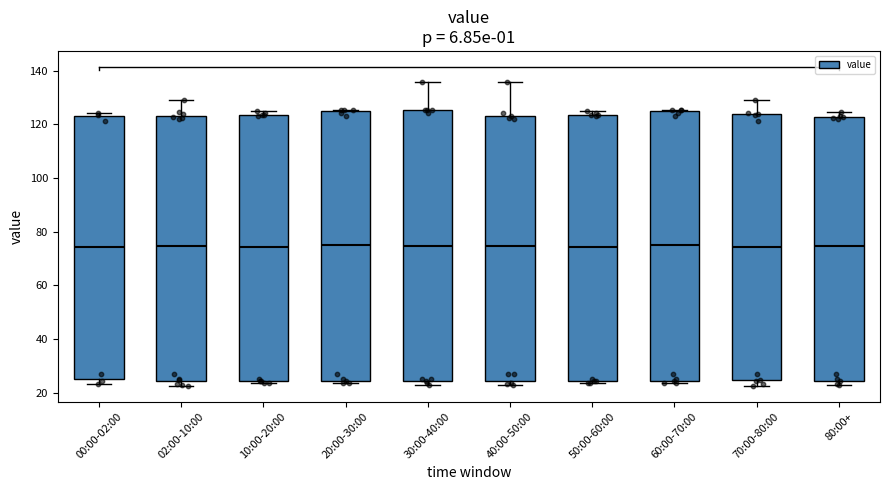

Reading left to right, read every box against the y-axis: the position of its median line, the range the box covers, and the ends of its whiskers. The values are not printed on the chart, so give them approximately, as read against the axis.

00:00-02:00: median 74, box 26 to 122, whiskers 24 to 124
02:00-10:00: median 74, box 24 to 124, whiskers 22 to 130
10:00-20:00: median 74, box 24 to 124, whiskers 24 (just below the box's lower edge) to 124 (just above the box's upper edge)
20:00-30:00: median 76, box 24 to 126, whiskers 24 (just below the box's lower edge) to 126
30:00-40:00: median 74, box 24 to 126, whiskers 22 to 136
40:00-50:00: median 74, box 24 to 124, whiskers 22 to 136
50:00-60:00: median 74, box 24 to 124, whiskers 24 (just below the box's lower edge) to 124 (just above the box's upper edge)
60:00-70:00: median 76, box 24 to 126, whiskers 24 (just below the box's lower edge) to 126
70:00-80:00: median 74, box 24 to 124, whiskers 22 to 130
80:00+: median 74, box 24 to 122, whiskers 22 to 124